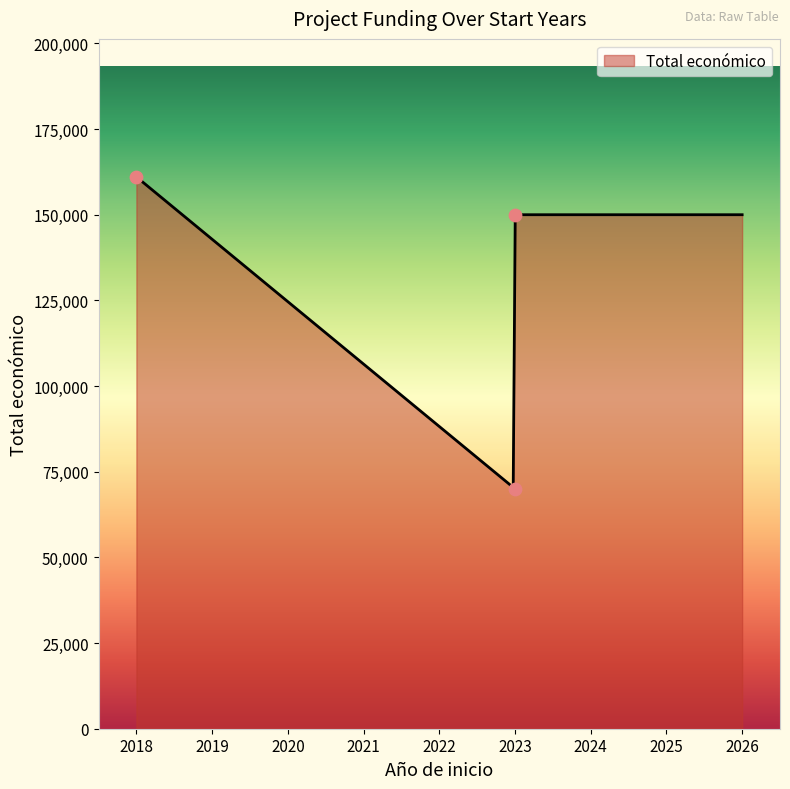

Between 2023 and 2018, which is larger?

2018